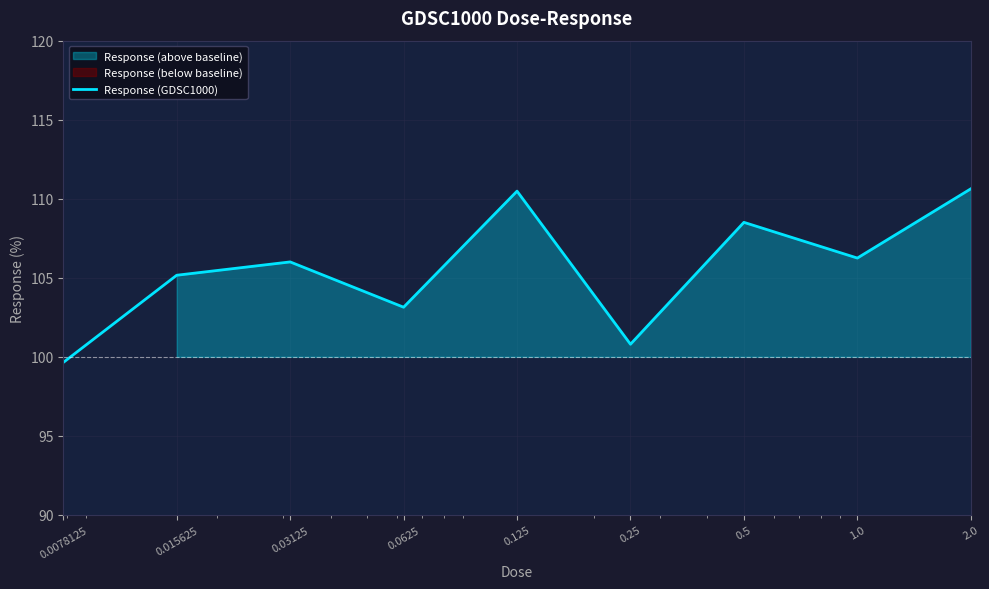

List the labels in order of value, smallest first.

0.0078125, 0.25, 0.0625, 0.015625, 0.03125, 1.0, 0.5, 0.125, 2.0